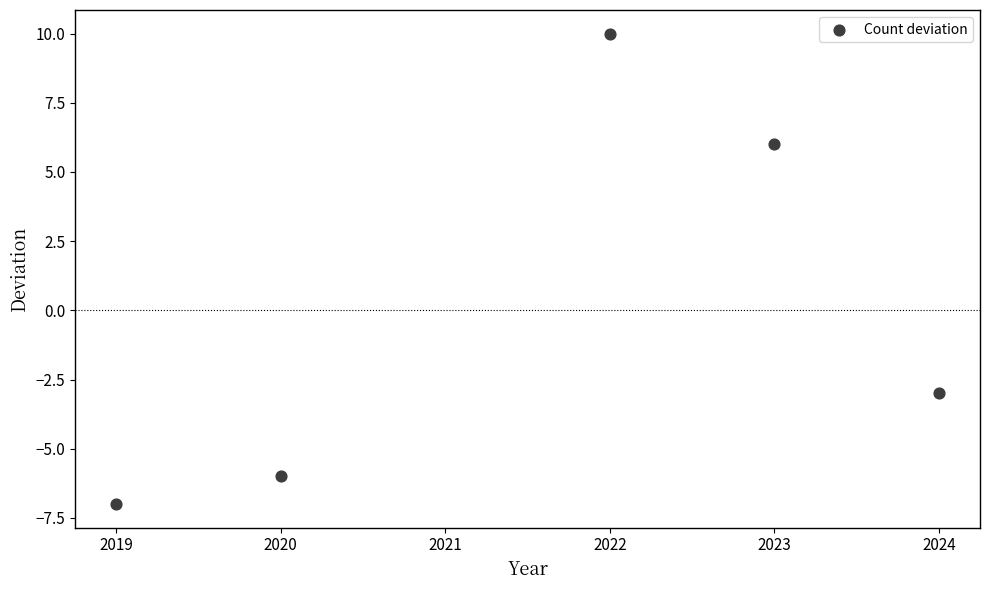

What is the average X value?

2022